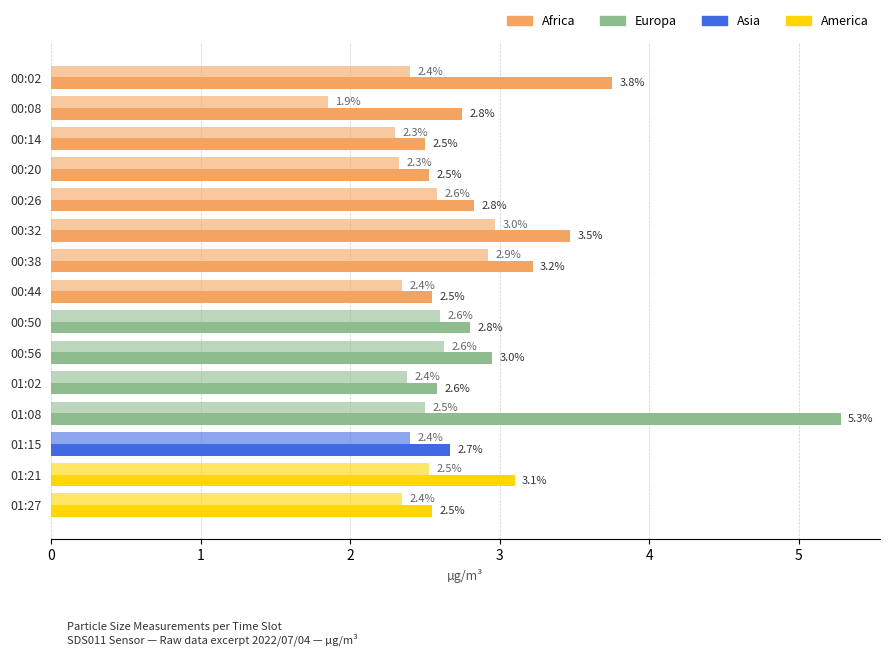

How many data points does each series have?

15